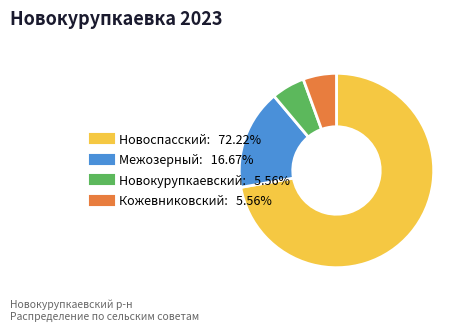

Is the sum of Новокурупкаевский and Кожевниковский greater than half?

No